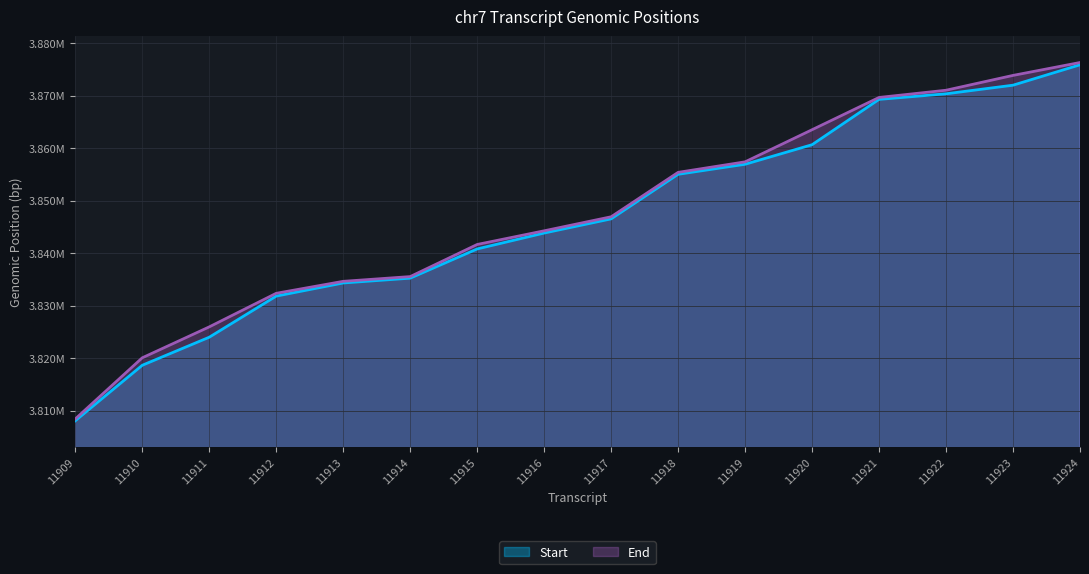

True or false: Start has more than 0 points higher than both neighbors.

False